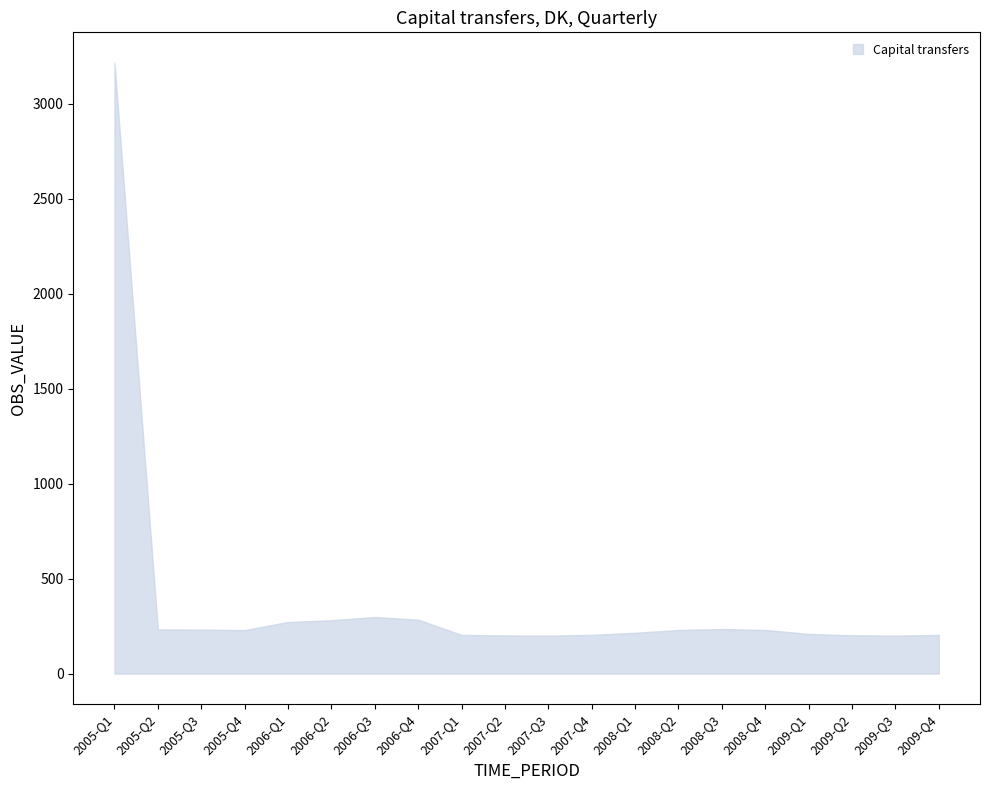

The value at 2008-Q1 is 376. True or false?

False